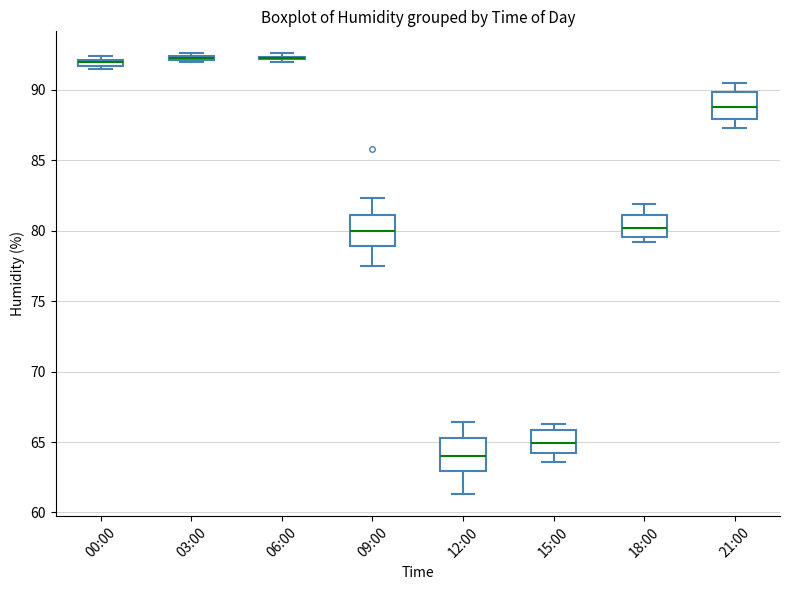

Where is the lower edge of the box for 21:00 on the y-axis? The values are not printed on the chart, so give them approximately, as read against the axis.

88.0